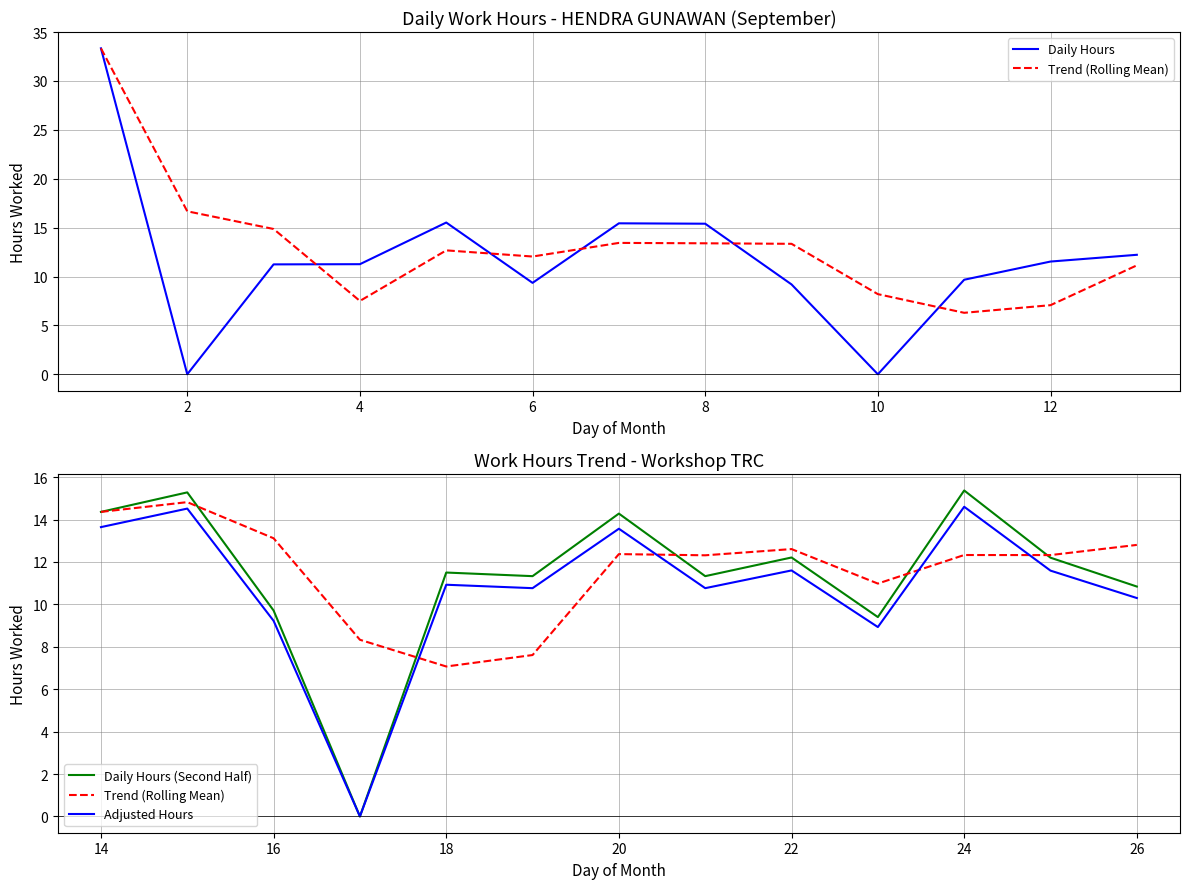

What is the sum of the Adjusted Hours values at 6 and 12?

13.6